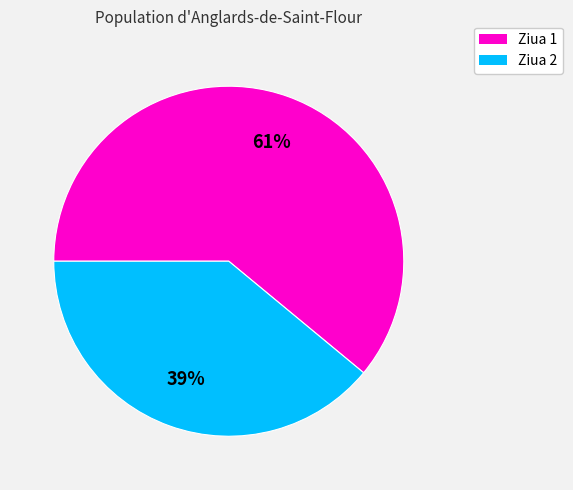

How many segments does this pie chart have?

2